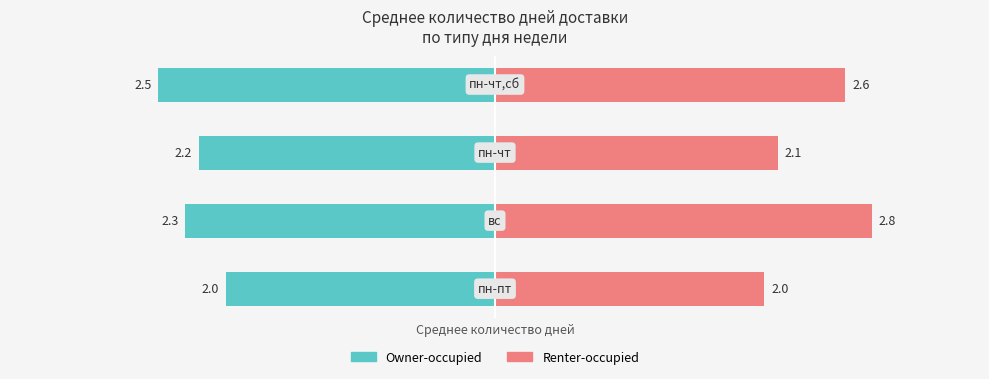

Reading right to left, what are all the values shown in this chart?

Owner-occupied: -2.5	-2.2	-2.3	-2.0
Renter-occupied: 2.6	2.1	2.8	2.0